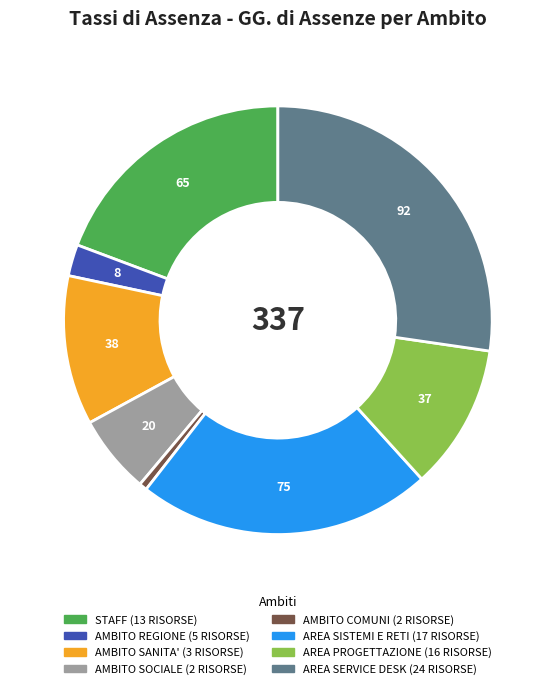

Is the sum of AREA PROGETTAZIONE (16 RISORSE) and AMBITO REGIONE (5 RISORSE) greater than half?

No